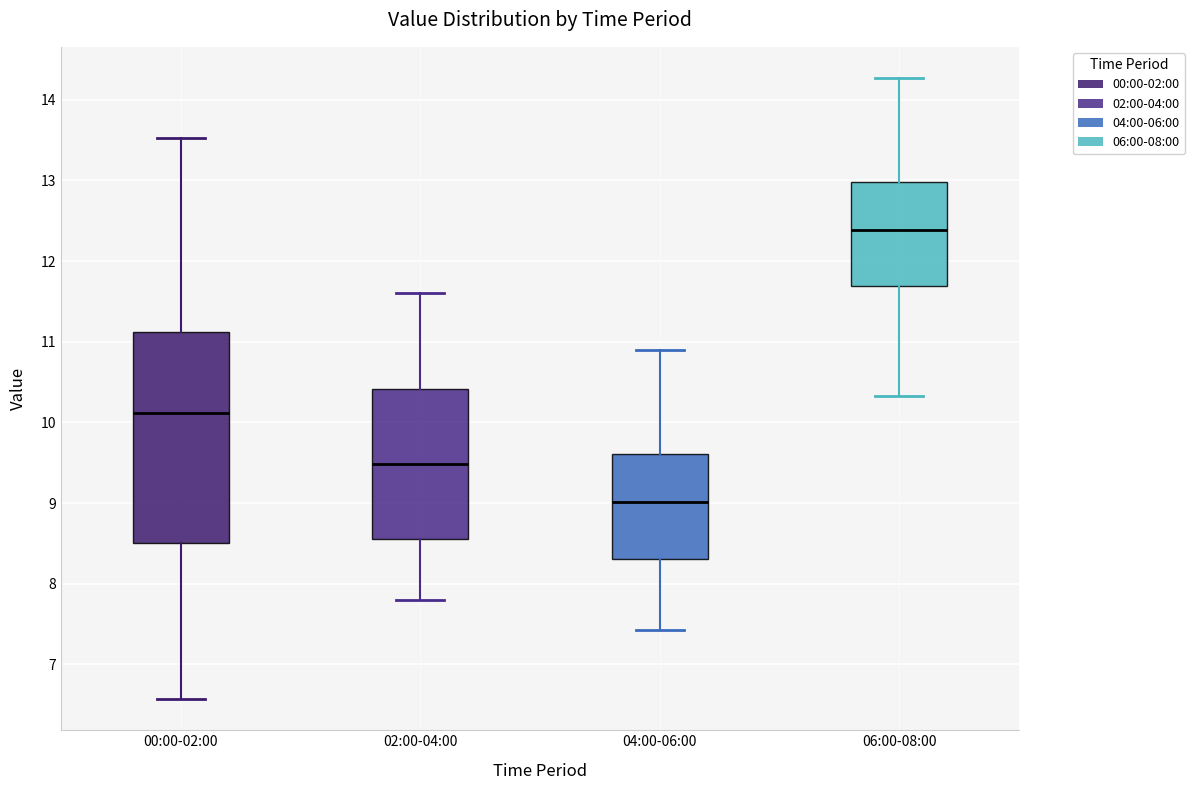

Comparing the boxes themselves (not the whiskers), which one is the tallest?

00:00-02:00